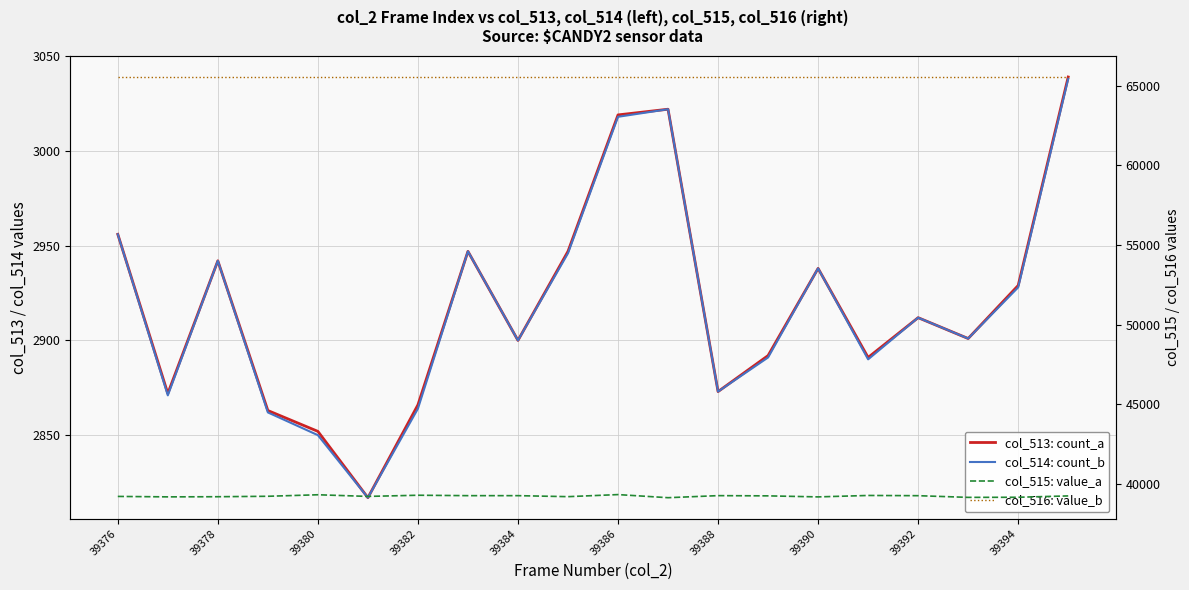

At which category is the sum across all series the highest?

39386